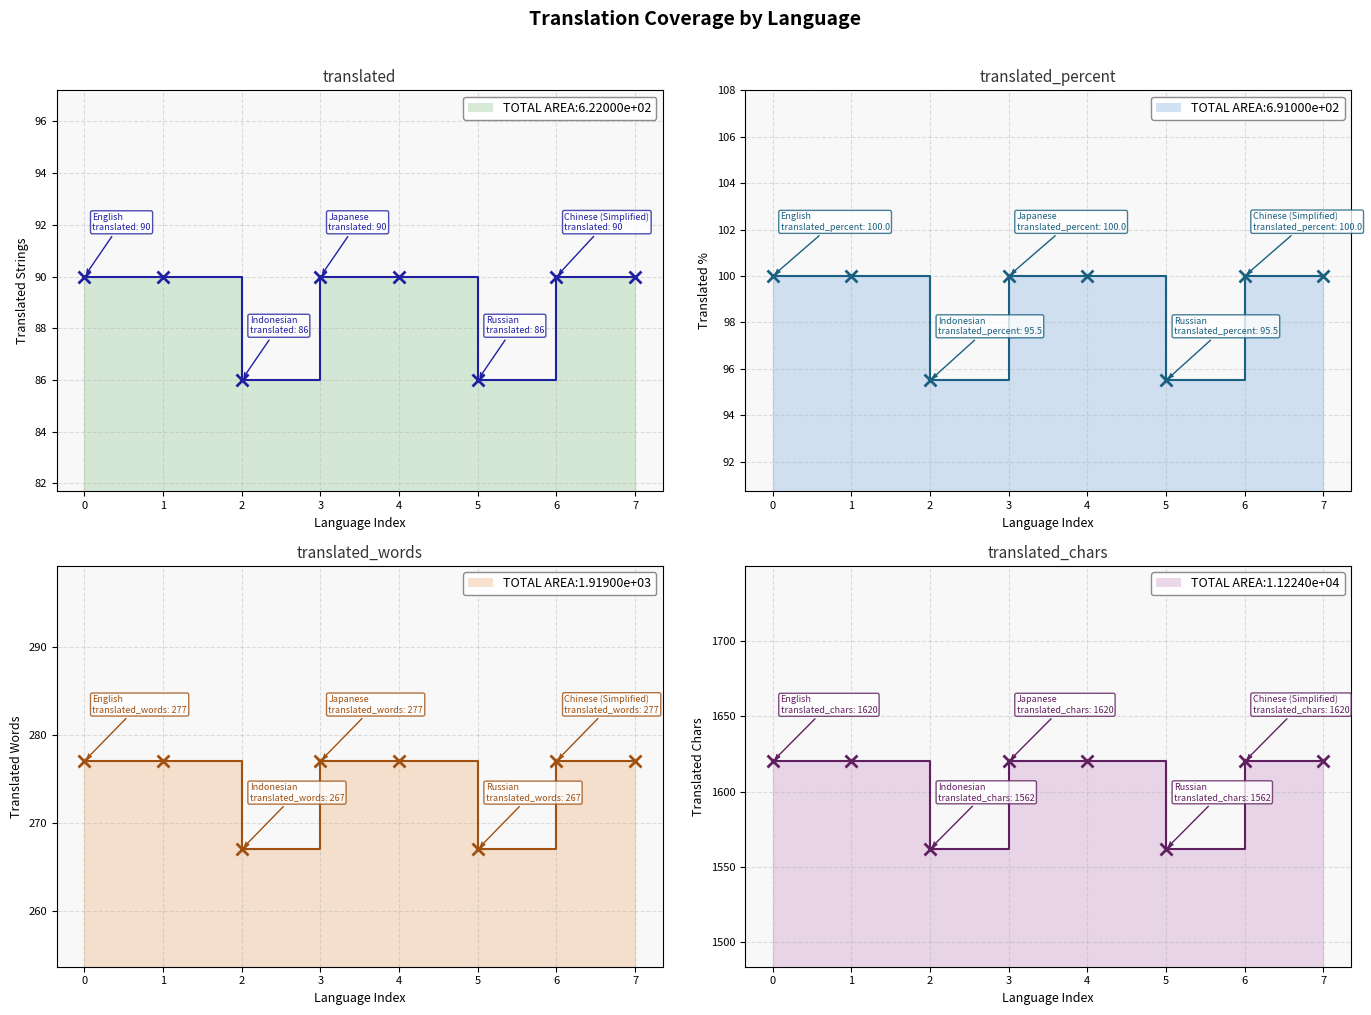

How many distinct data groups are displayed?

4